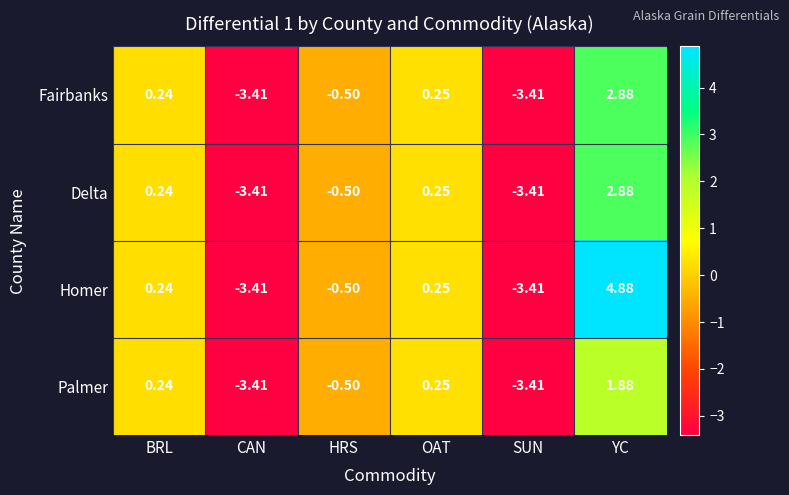

Which label corresponds to the largest value in the chart?

YC